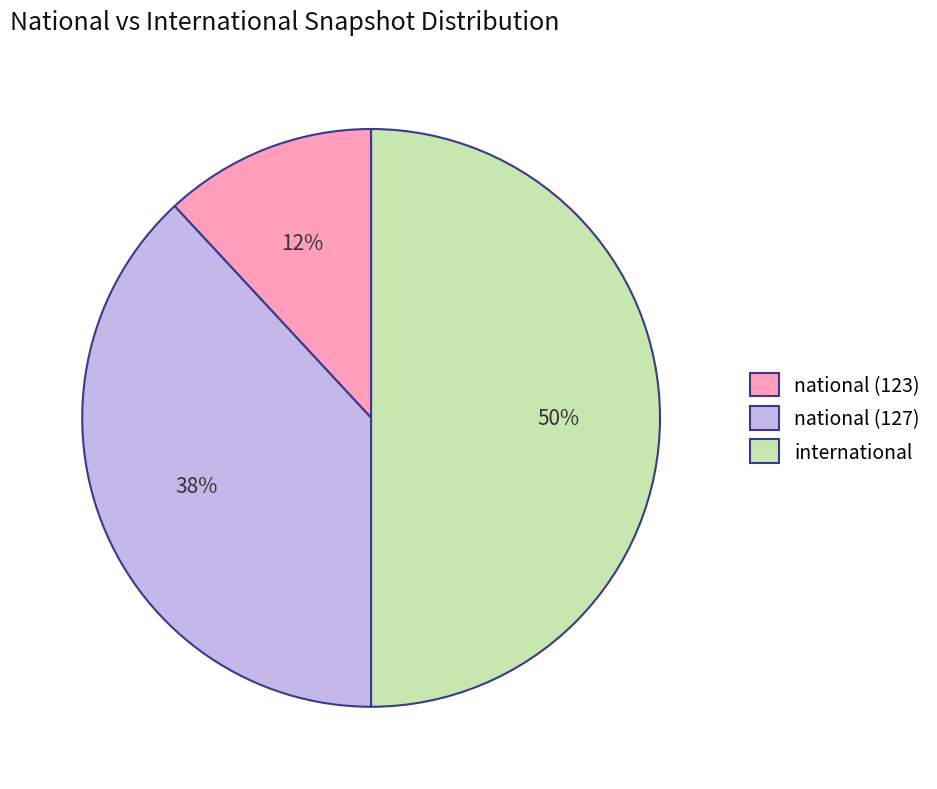

How many slices are in this pie chart?

3